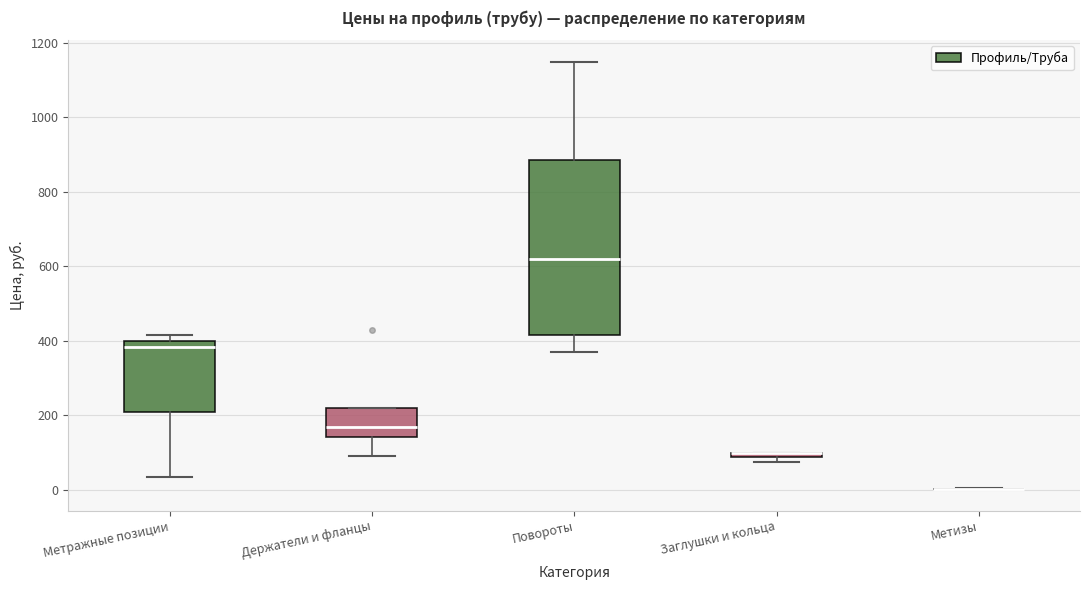

Where does the median line of the box for Метражные позиции sit on the y-axis? The values are not printed on the chart, so give them approximately, as read against the axis.

380